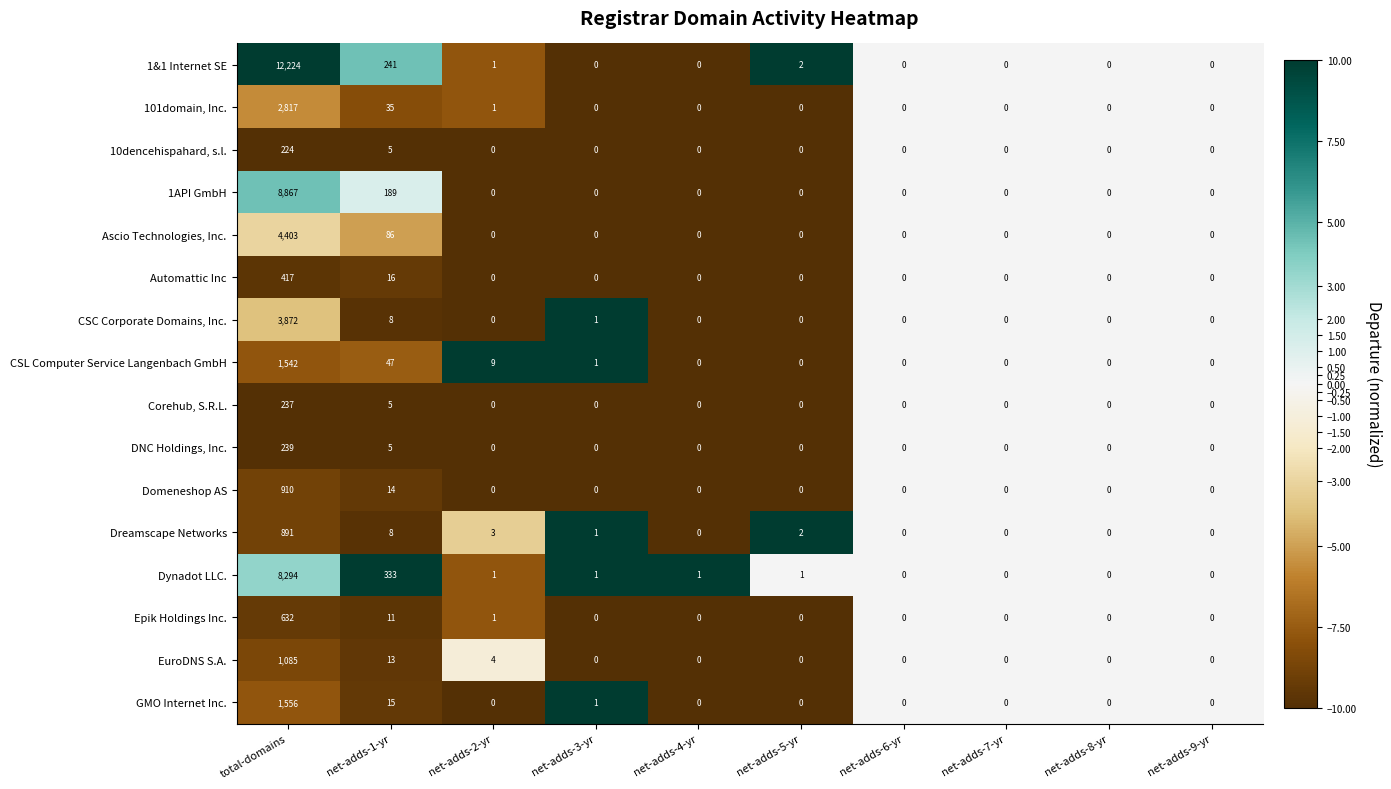

Where is DNC Holdings, Inc. nearest to the value 119?

net-adds-1-yr